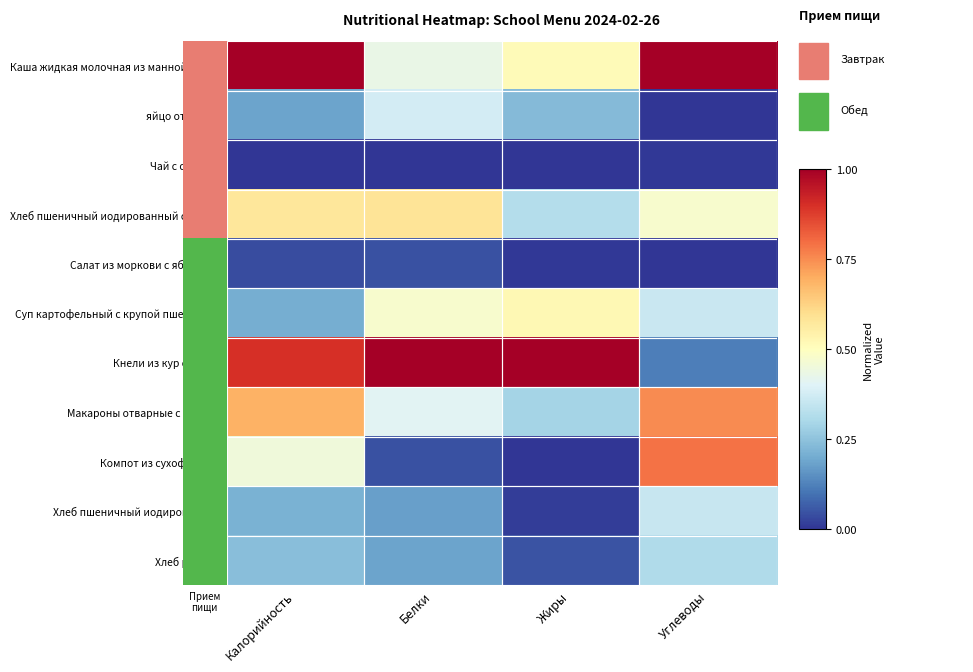

Reading left to right, list all the values displayed in this chart.

Каша жидкая молочная из манной крупы: Калорийность=1.0	Белки=0.4	Жиры=0.5	Углеводы=1.0
яйцо отварное: Калорийность=0.2	Белки=0.4	Жиры=0.2	Углеводы=0.0
Чай с сахаром: Калорийность=0.0	Белки=0.0	Жиры=0.0	Углеводы=0.0
Хлеб пшеничный иодированный с сыром: Калорийность=0.6	Белки=0.6	Жиры=0.3	Углеводы=0.5
Салат из моркови с яблоками: Калорийность=0.0	Белки=0.0	Жиры=0.0	Углеводы=0.0
Суп картофельный с крупой пшеничной: Калорийность=0.2	Белки=0.5	Жиры=0.5	Углеводы=0.4
Кнели из кур с рисом: Калорийность=0.9	Белки=1.0	Жиры=1.0	Углеводы=0.1
Макароны отварные с маслом: Калорийность=0.7	Белки=0.4	Жиры=0.3	Углеводы=0.8
Компот из сухофруктов: Калорийность=0.5	Белки=0.0	Жиры=0.0	Углеводы=0.8
Хлеб пшеничный иодированный: Калорийность=0.2	Белки=0.2	Жиры=0.0	Углеводы=0.4
Хлеб ржаной: Калорийность=0.2	Белки=0.2	Жиры=0.0	Углеводы=0.3